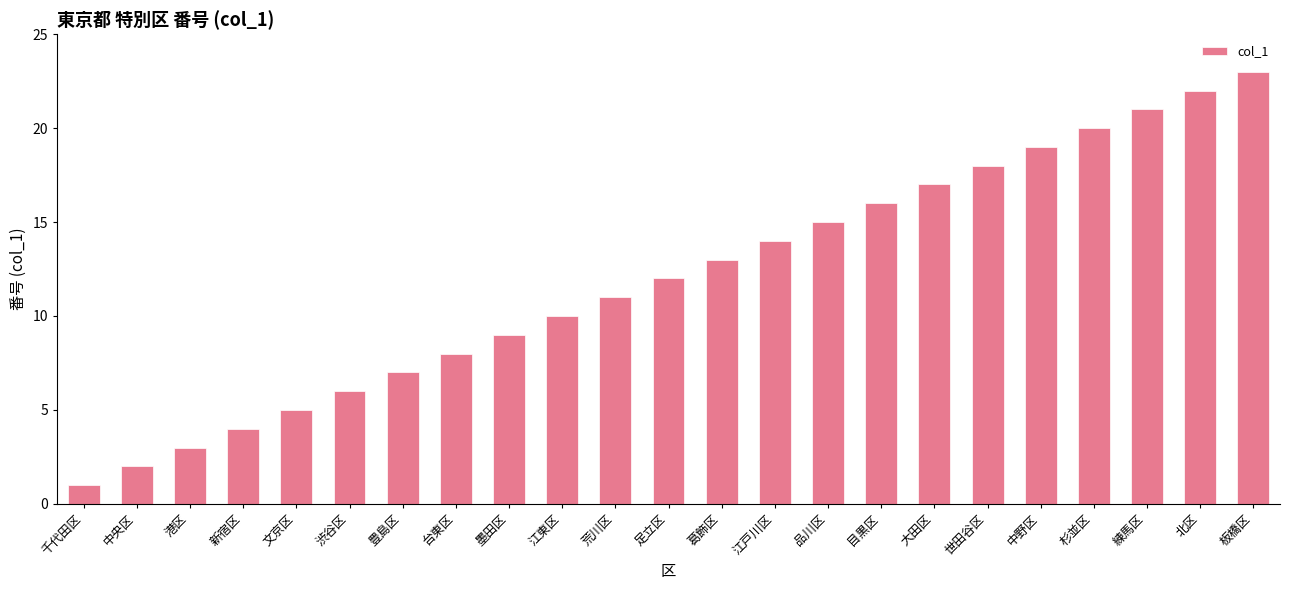

What is the difference between the values at 墨田区 and 北区?

13